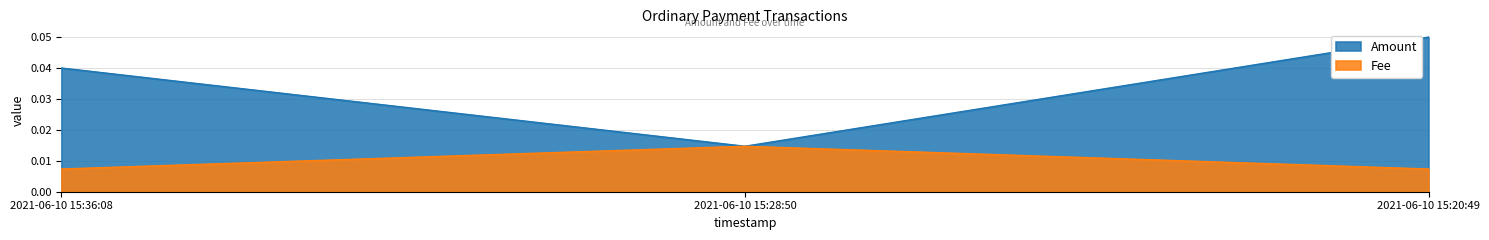

What are all the series names shown in the legend?

Amount, Fee